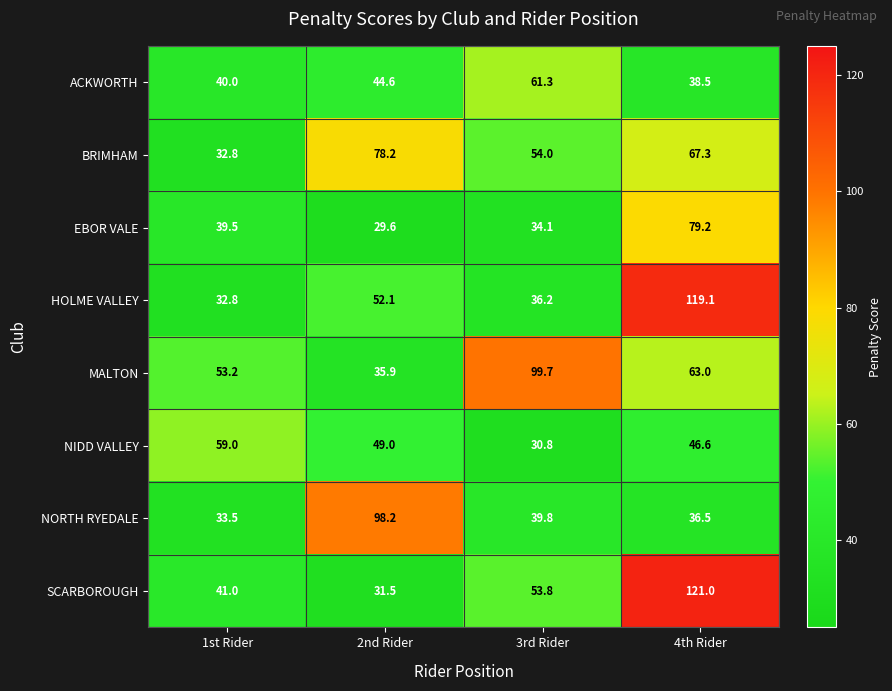

Where is HOLME VALLEY nearest to the value 75?

2nd Rider